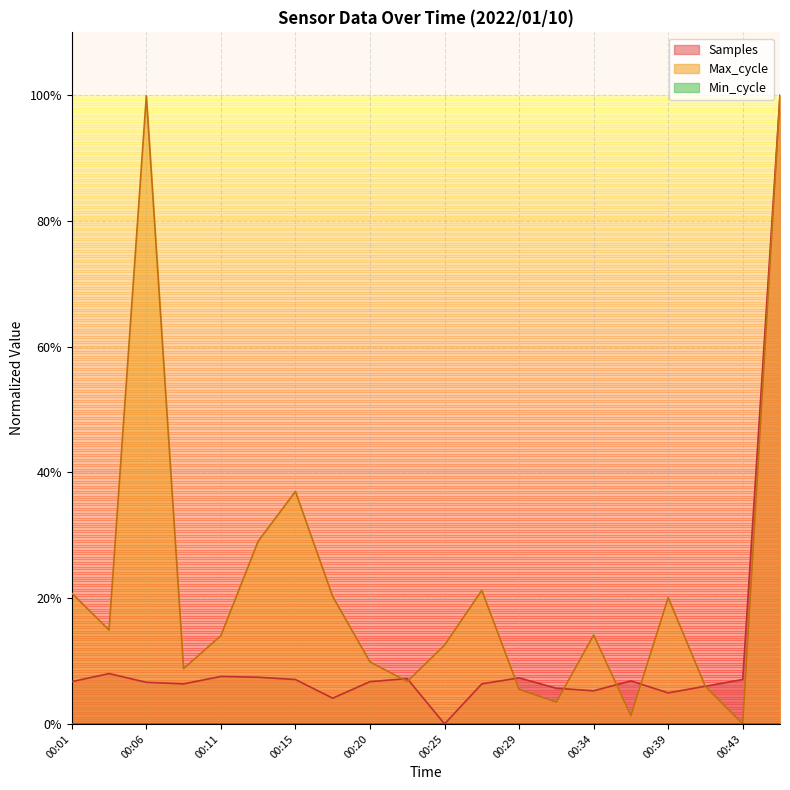

Reading right to left, transcribe all the data shown in this chart.

Samples: 1.0	0.1	0.1	0.0	0.1	0.1	0.1	0.1	0.1	0.0	0.1	0.1	0.0	0.1	0.1	0.1	0.1	0.1	0.1	0.1
Max_cycle: 1.0	0.0	0.1	0.2	0.0	0.1	0.0	0.1	0.2	0.1	0.1	0.1	0.2	0.4	0.3	0.1	0.1	1.0	0.1	0.2